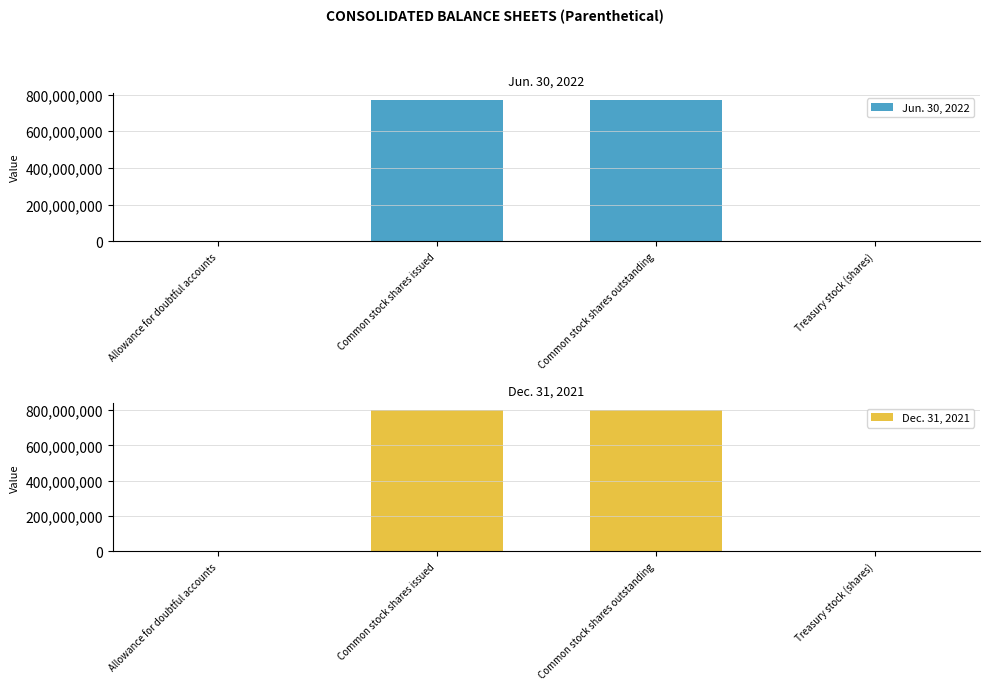

What are all the series names shown in the legend?

Jun. 30, 2022, Dec. 31, 2021